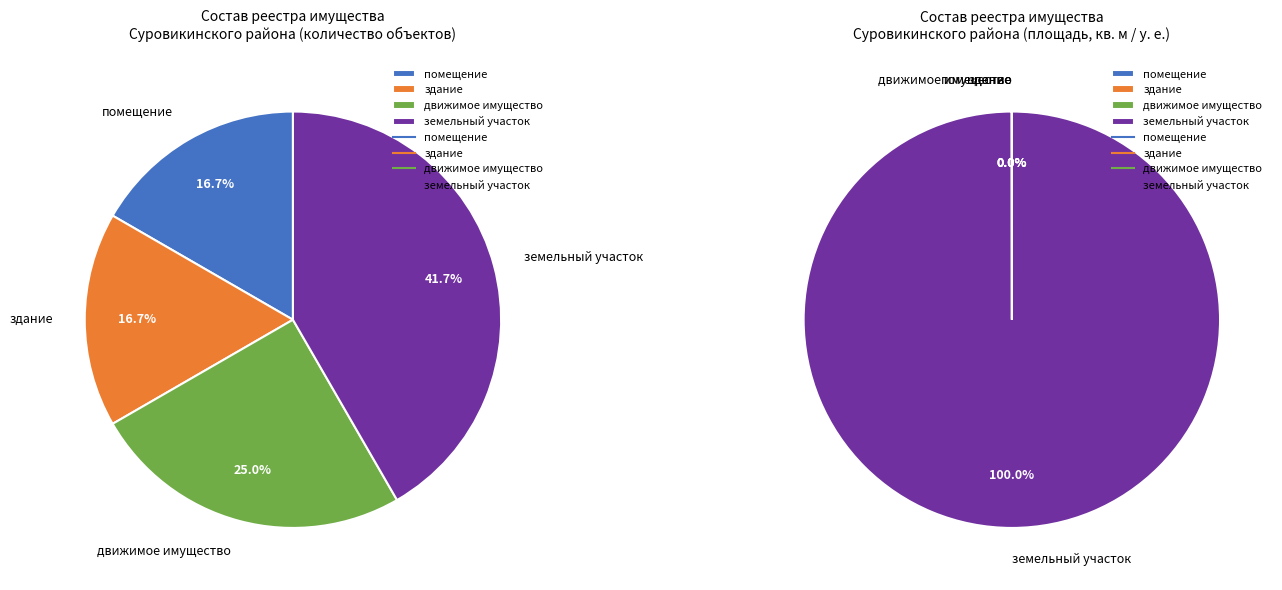

The помещение slice represents 4% of the pie. True or false?

False